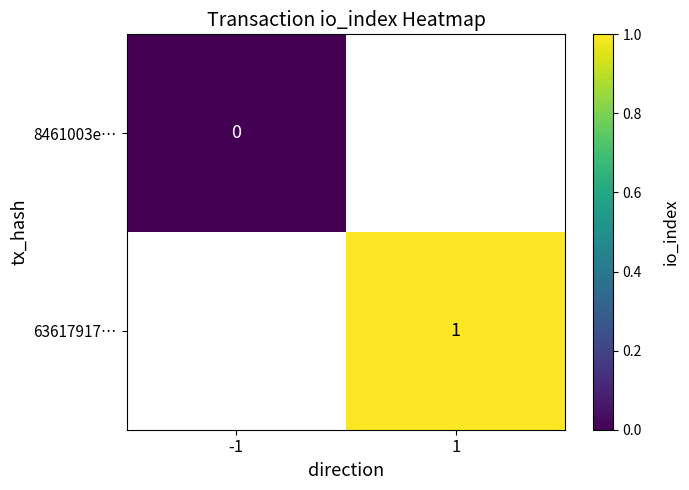

Is it true that 63617917… equals 0 at 1?

False